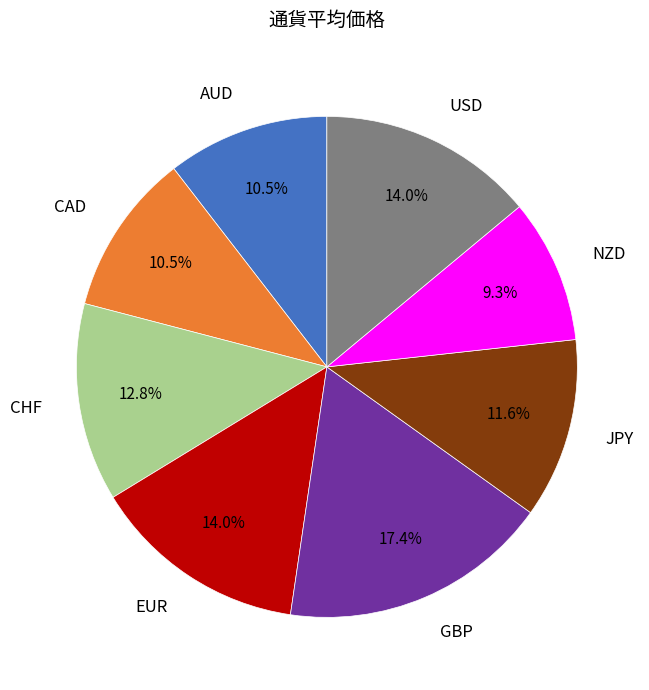

Between JPY and CAD, which is larger?

JPY